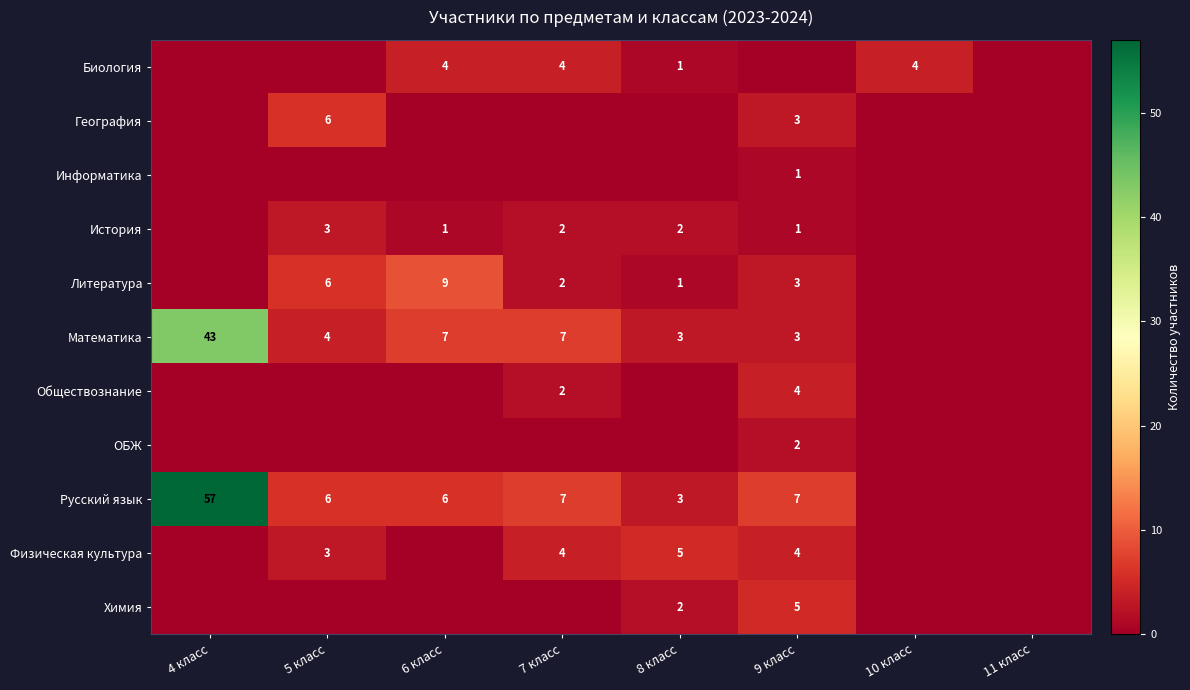

Is it true that Литература equals 3 at 9 класс?

True